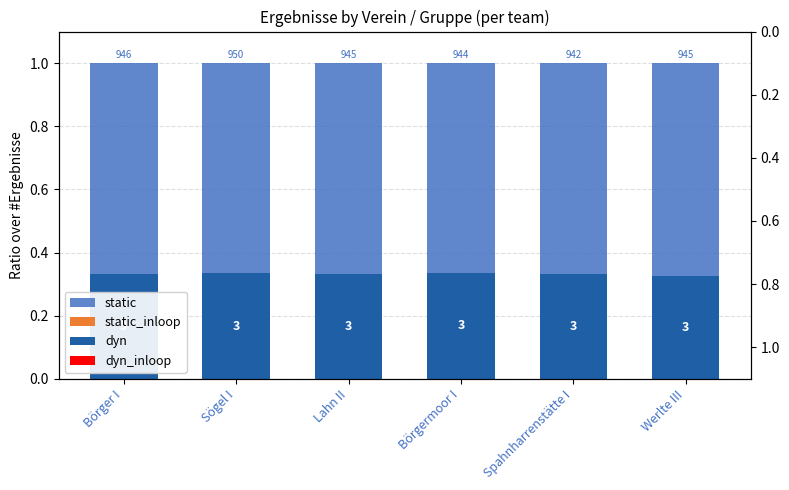

At Lahn II, list the series in order from smallest to largest.

static_inloop, dyn_inloop, dyn, static